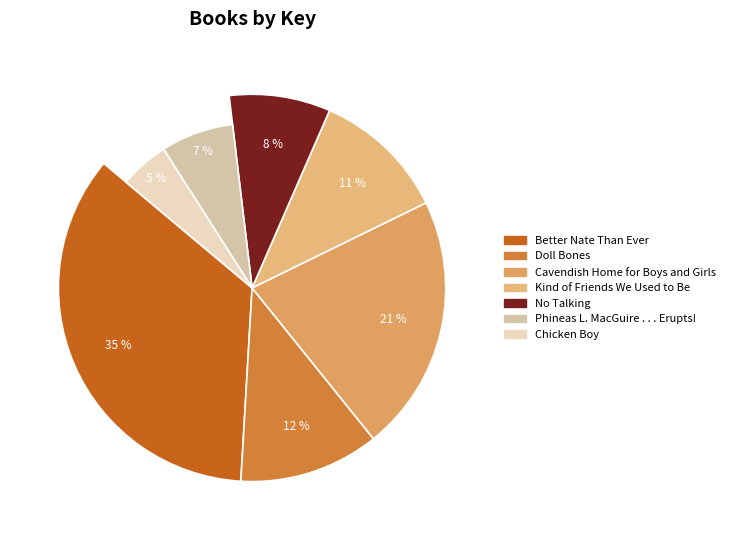

Does No Talking represent more than half of the total?

No